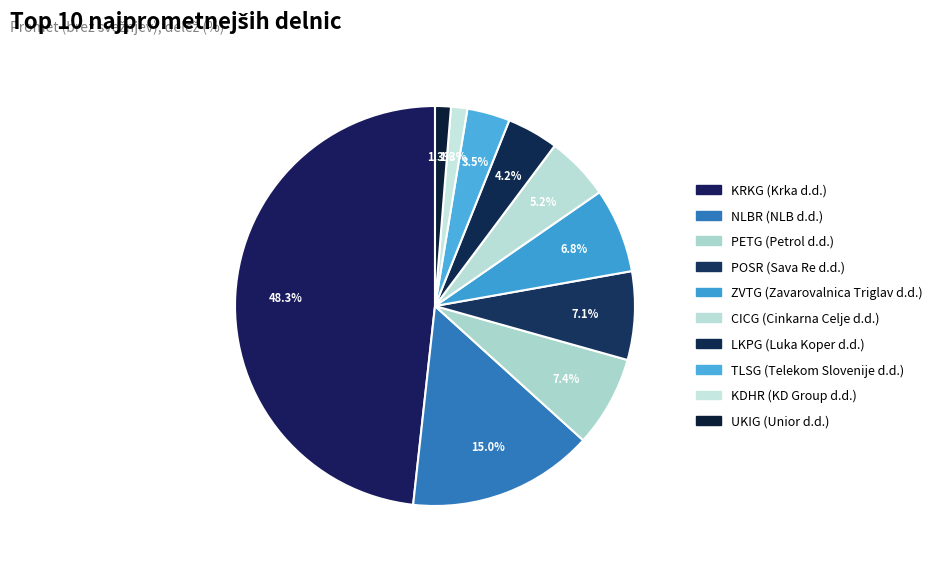

To the nearest percent, what is the combined percentage of PETG (Petrol d.d.) and POSR (Sava Re d.d.)?

15%